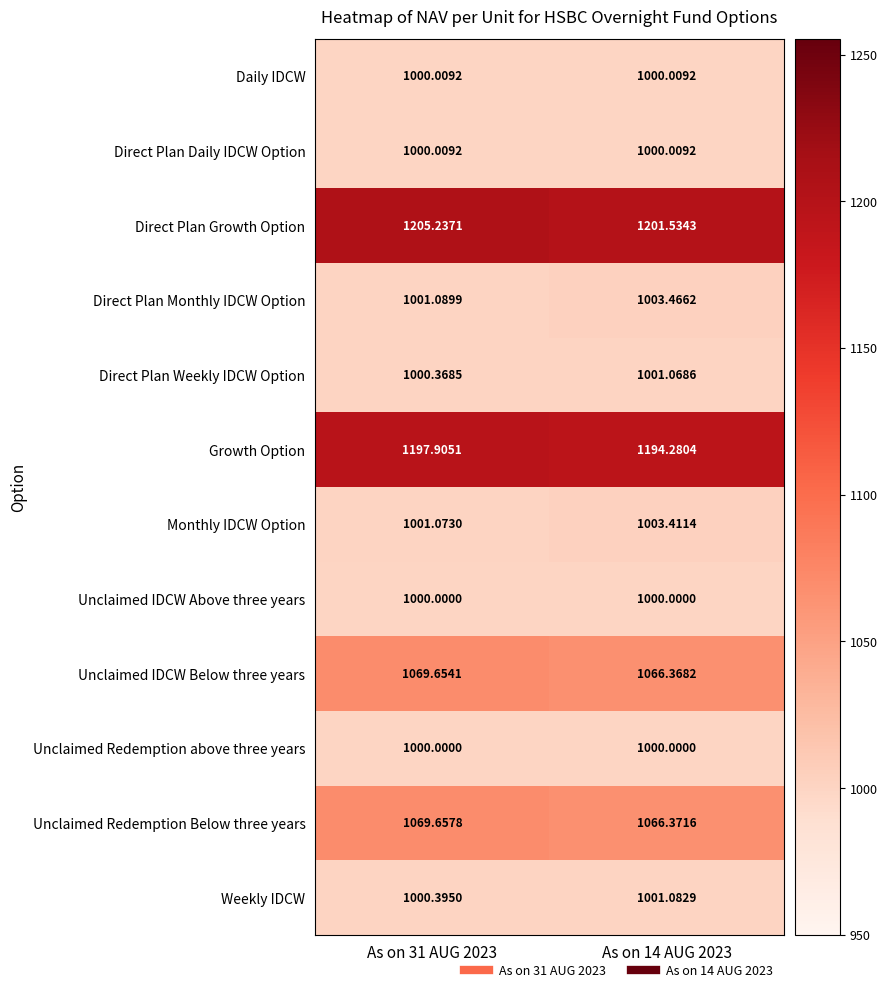

Which series has the largest range (max minus min)?

Direct Plan Growth Option